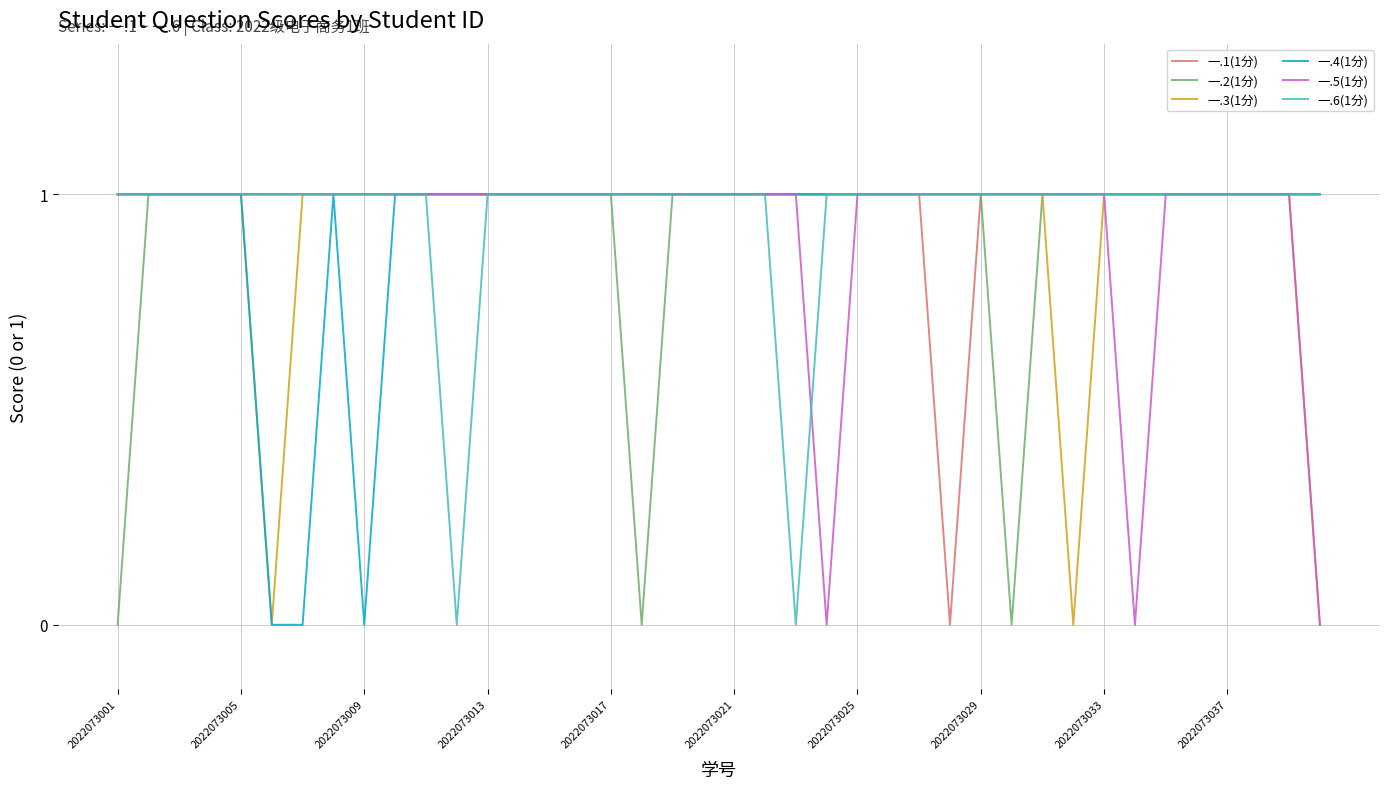

Does the chart display data point markers on the line(s)?

No